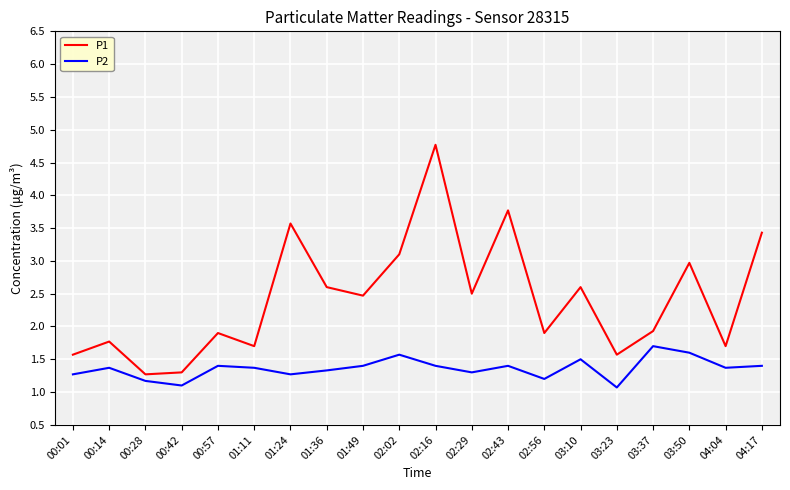

Which series has the widest spread of values?

P1